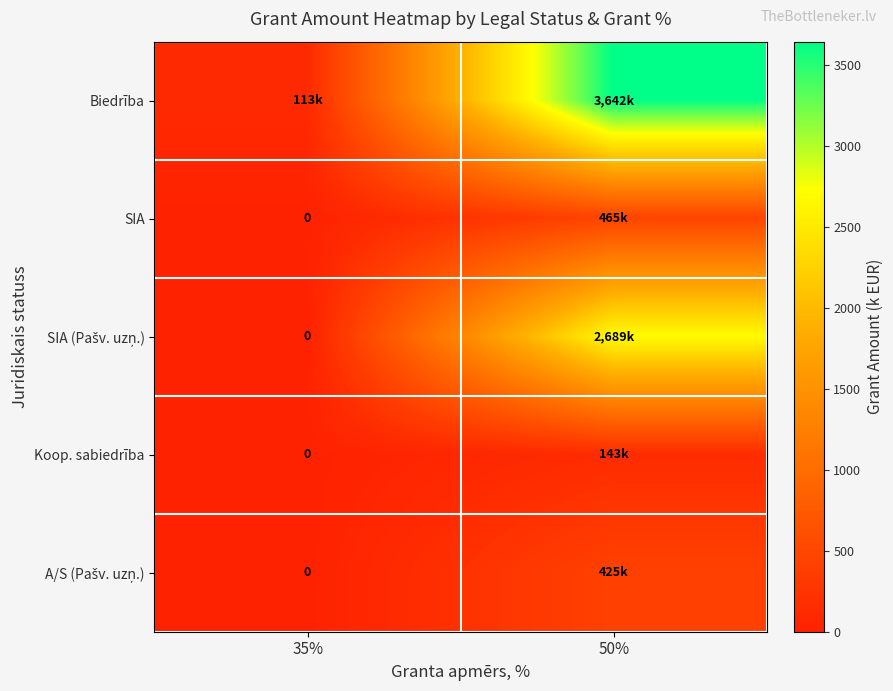

How many data points does each series have?

2